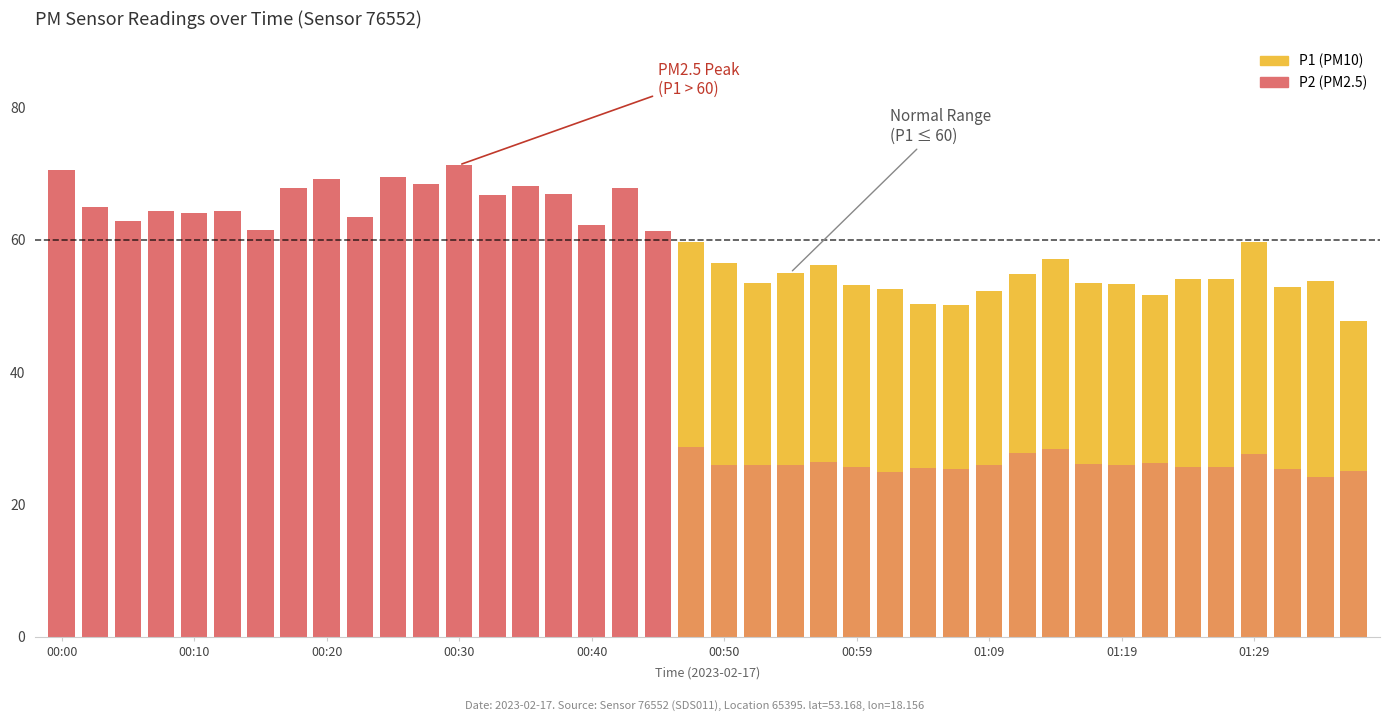

How many data points in P1 are above 59?

21